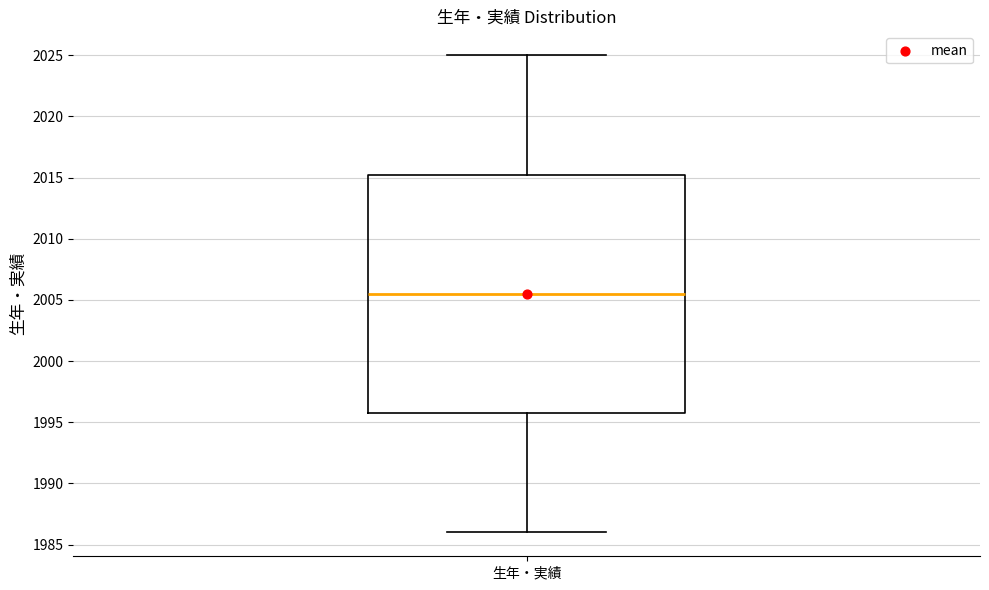

Read this box plot against the y-axis: the position of the median line, the range covered by the box, and the ends of both whiskers. The values are not printed on the chart, so give them approximately, as read against the axis.

median 2005.5, box 1996.0 to 2015.5, whiskers 1986.0 to 2025.0